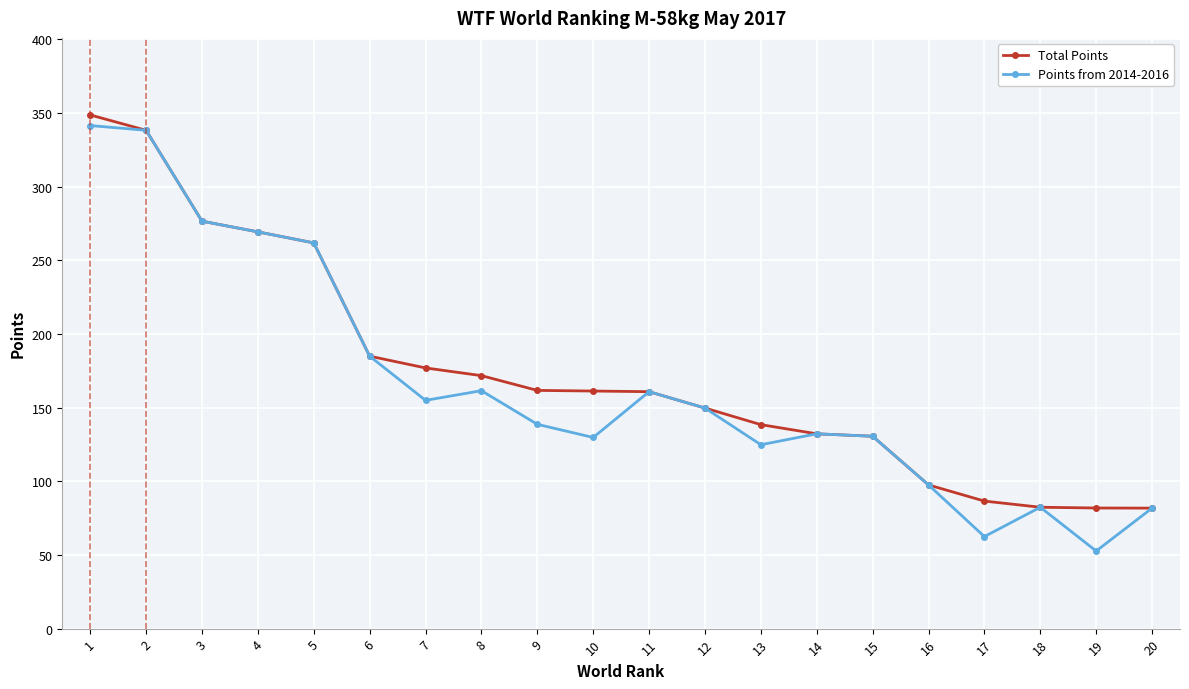

What is the value of the Points from 2014-2016 point at the 6th from the left?

184.9